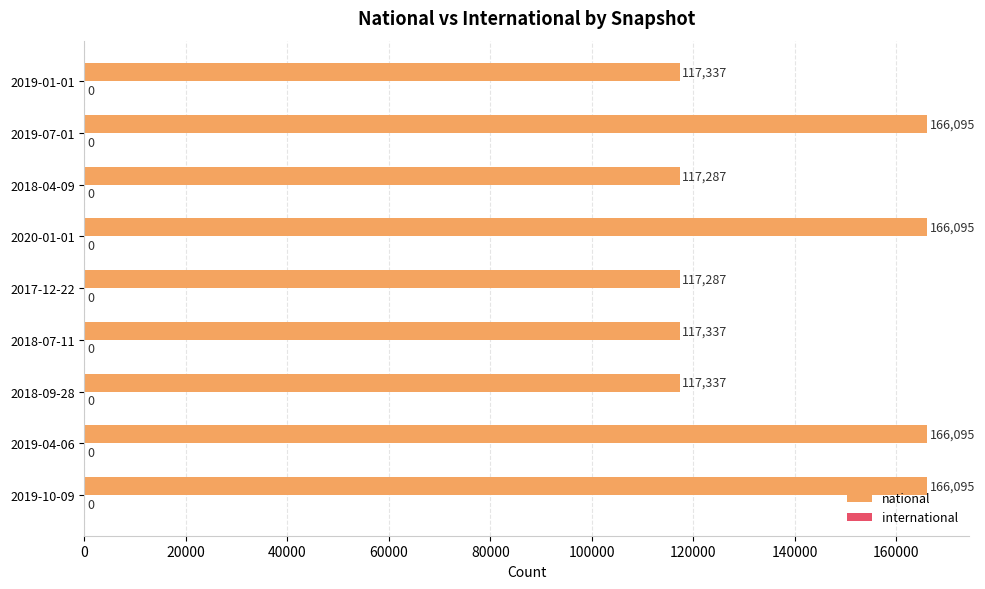

What is the difference between the second highest and minimum values?

48808